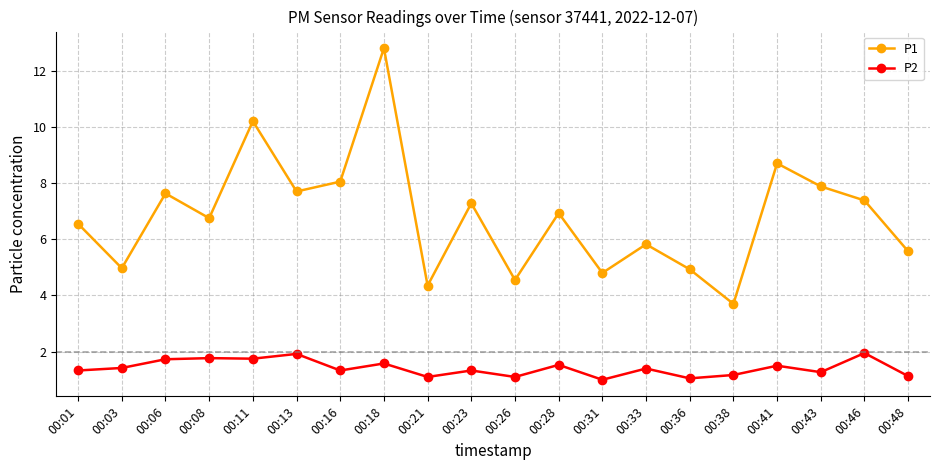

What is the approximate value of P1 at 00:13?

7.7